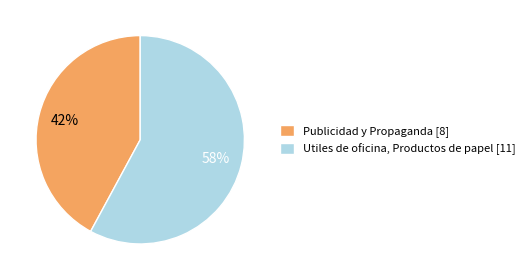

What is the smallest slice in the pie chart?

Publicidad y Propaganda